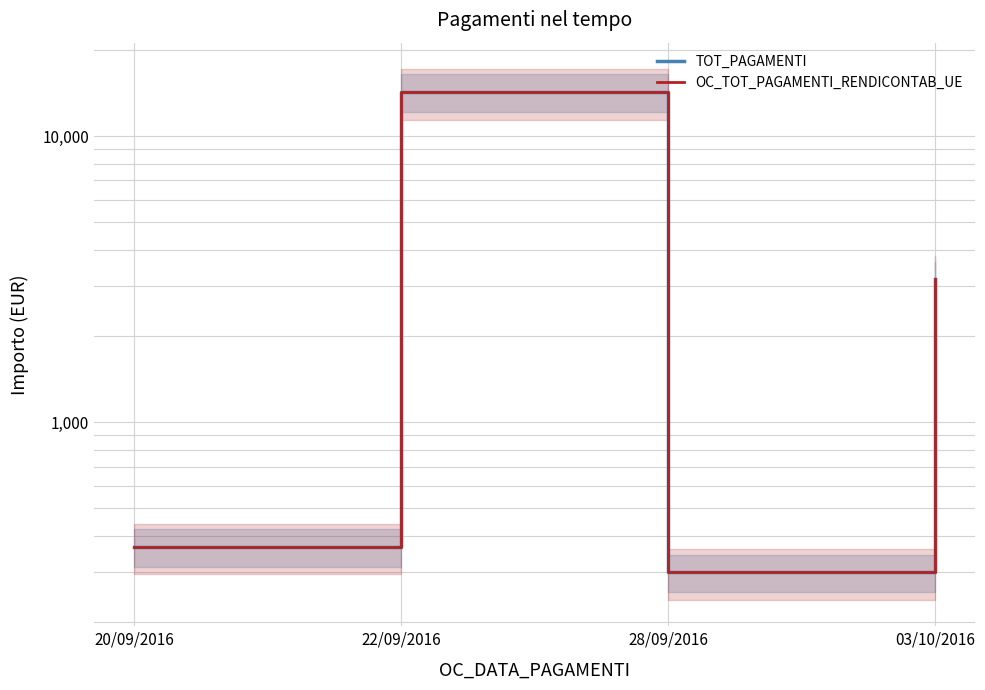

Rank the series at 22/09/2016 from highest to lowest value.

TOT_PAGAMENTI, OC_TOT_PAGAMENTI_RENDICONTAB_UE